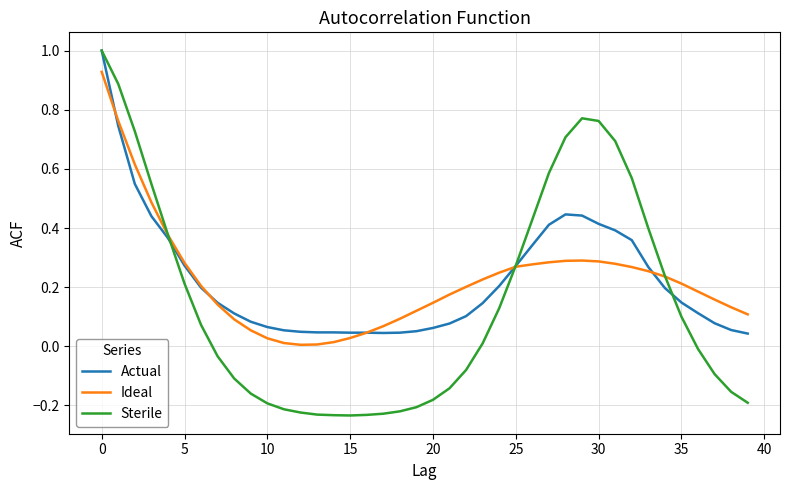

Which series has the largest range (max minus min)?

Sterile